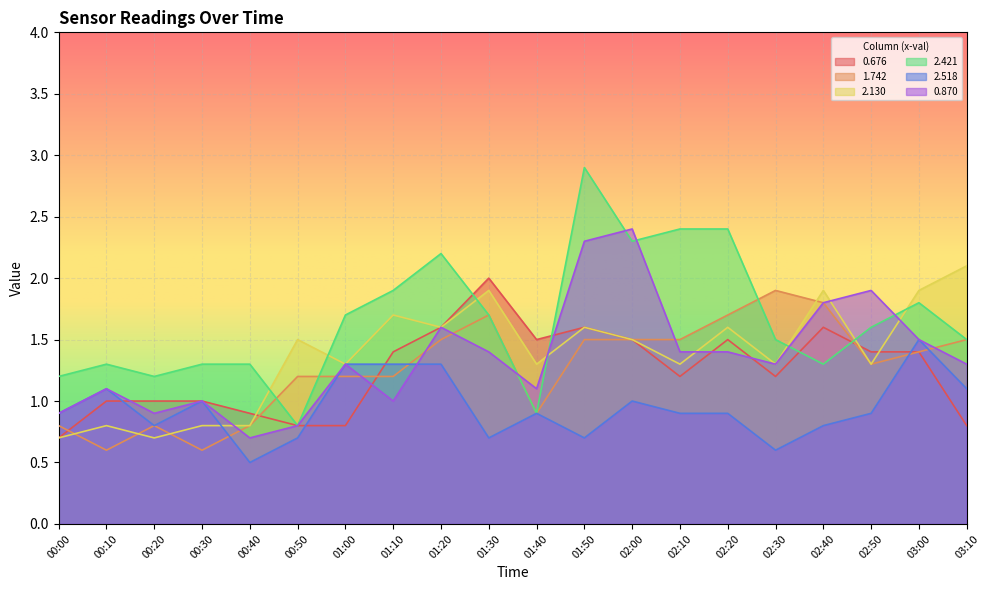

List the series in order of their peak value, highest first.

2.421, 0.870, 2.130, 0.676, 1.742, 2.518